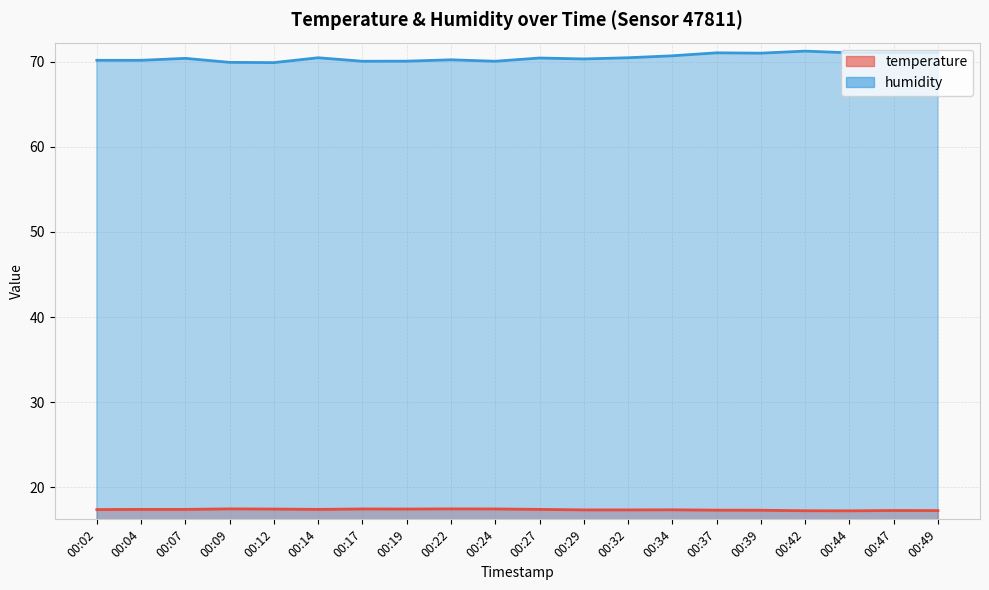

True or false: temperature has more than 2 points higher than both neighbors.

True